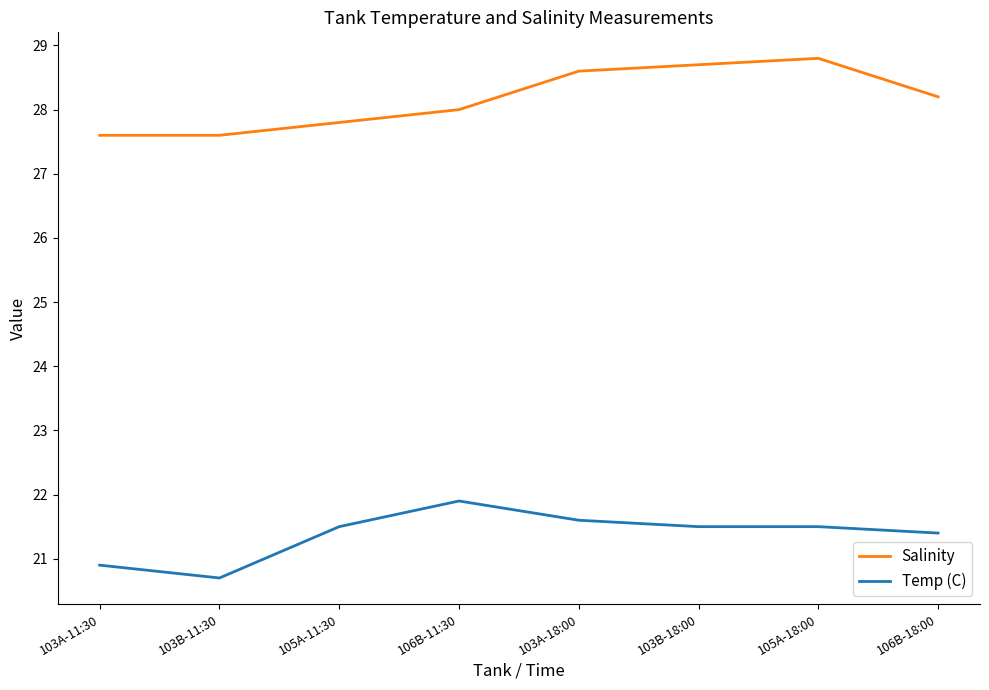

Which series has the largest total across all categories?

Salinity